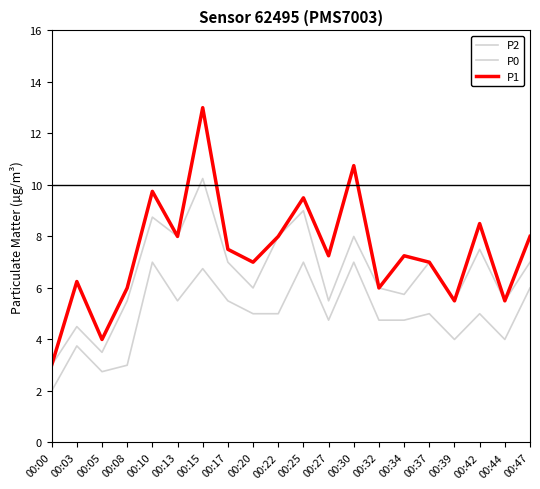

The P1 series shows 7.0 at 00:20. True or false?

True